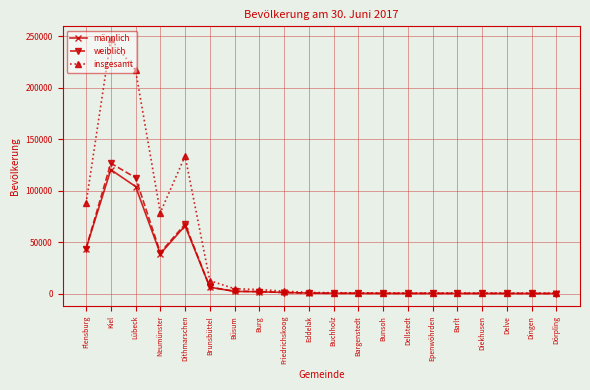

At which label does weiblich reach its peak?

Kiel